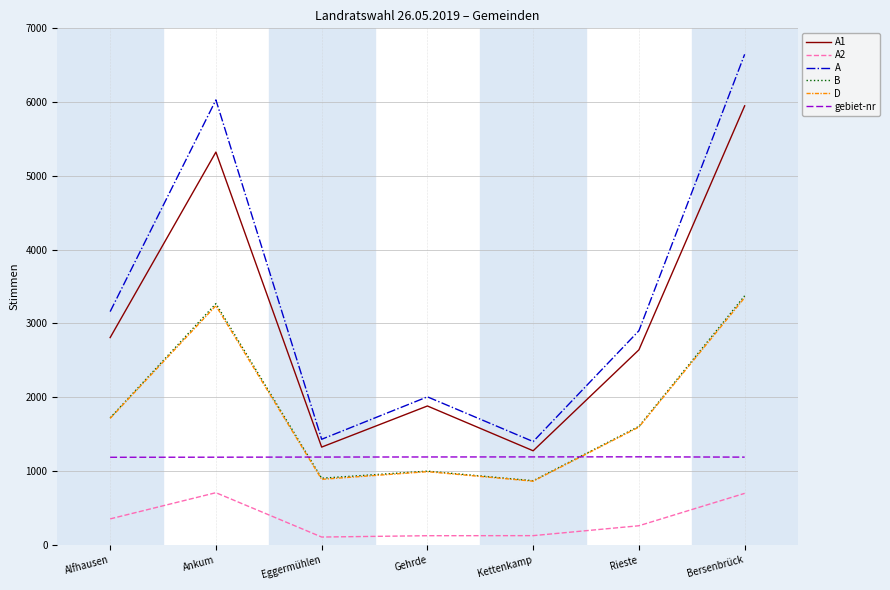

What is the spread (max minus min) of values at Kettenkamp?

1275